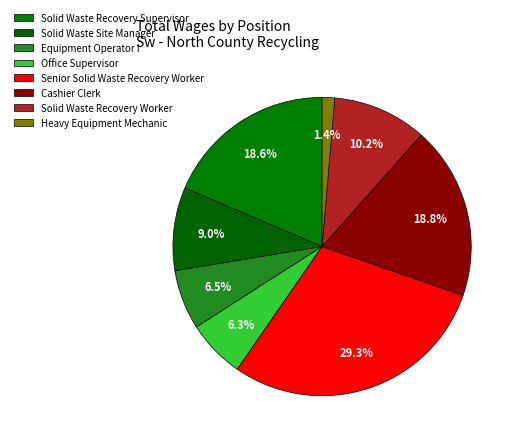

To the nearest percent, what portion does Solid Waste Site Manager represent?

9%